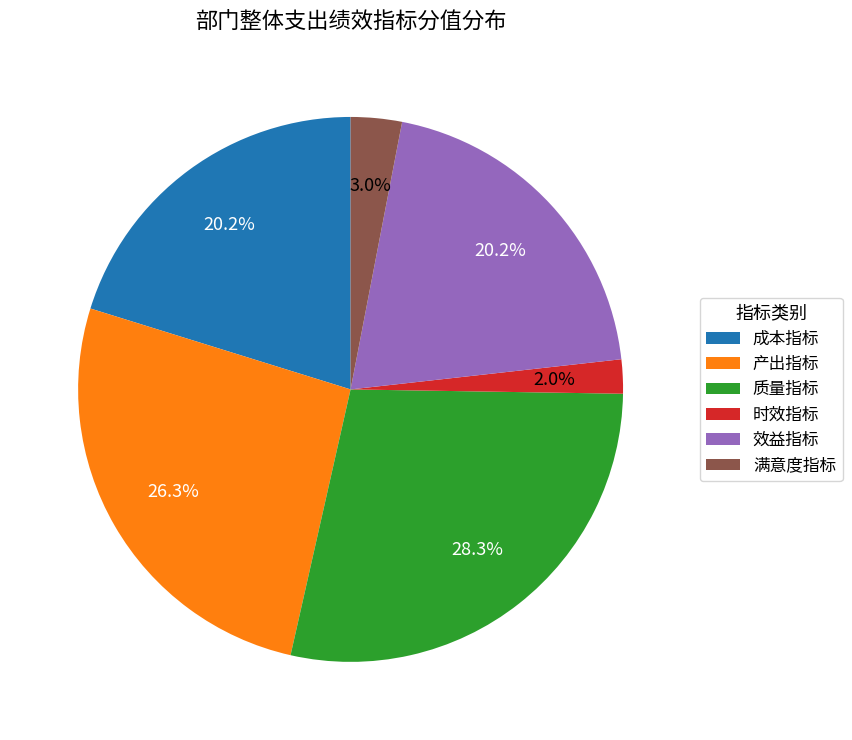

Which slice is the smallest?

时效指标